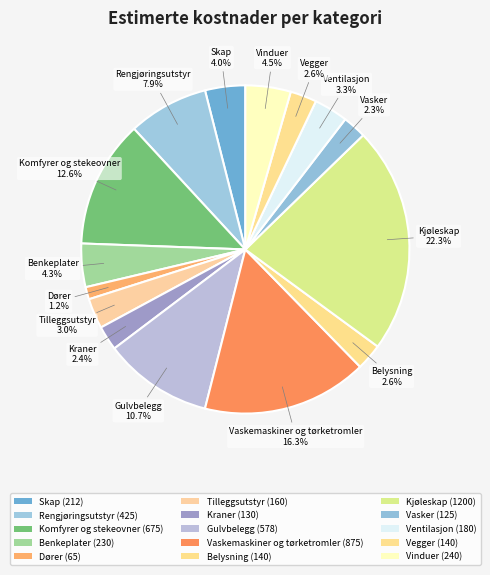

Rank the categories by value from lowest to highest.

Dører, Vasker, Kraner, Belysning, Vegger, Tilleggsutstyr, Ventilasjon, Skap, Benkeplater, Vinduer, Rengjøringsutstyr, Gulvbelegg, Komfyrer og stekeovner, Vaskemaskiner og tørketromler, Kjøleskap